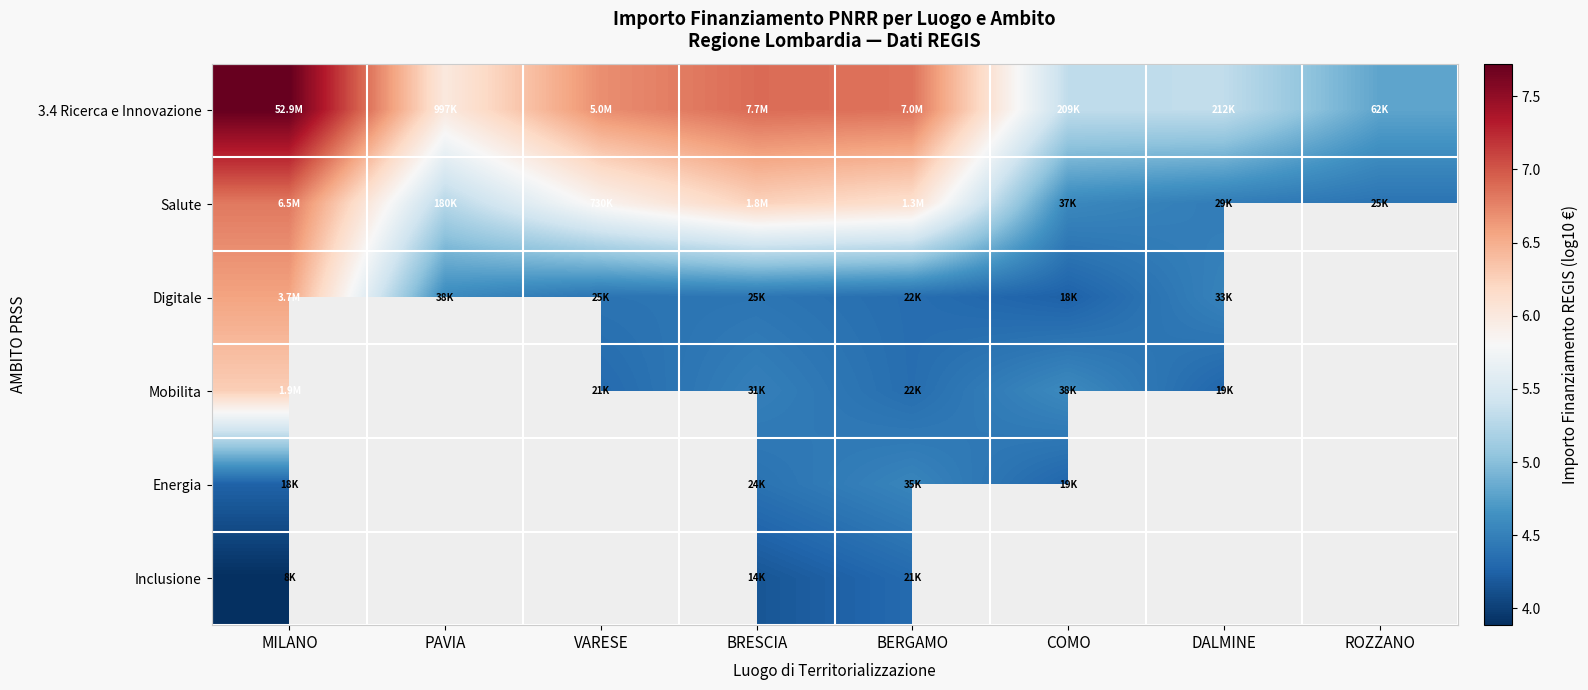

What is the spread (max minus min) of values at COMO?

1.1